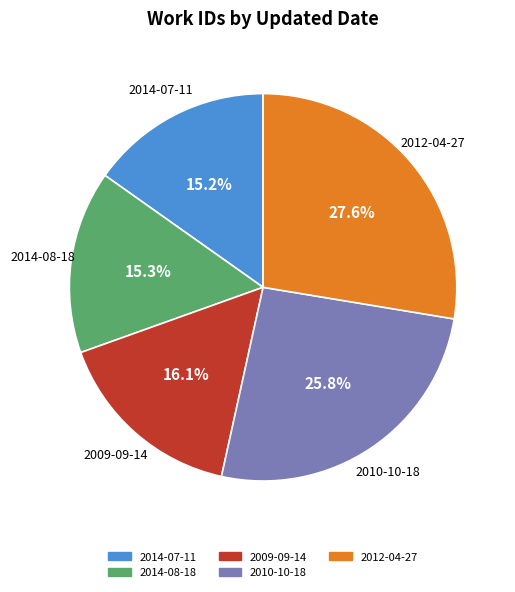

Does 2009-09-14 represent more than half of the total?

No